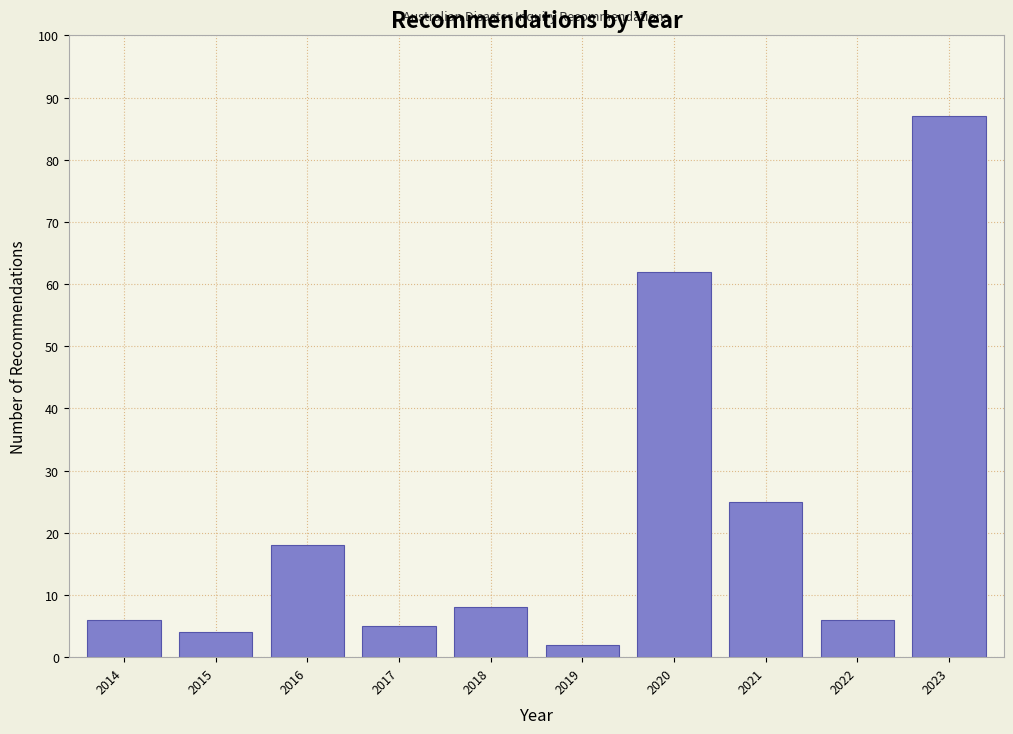

Reading left to right, what are all the values shown in this chart?

2014=6	2015=4	2016=18	2017=5	2018=8	2019=2	2020=62	2021=25	2022=6	2023=87